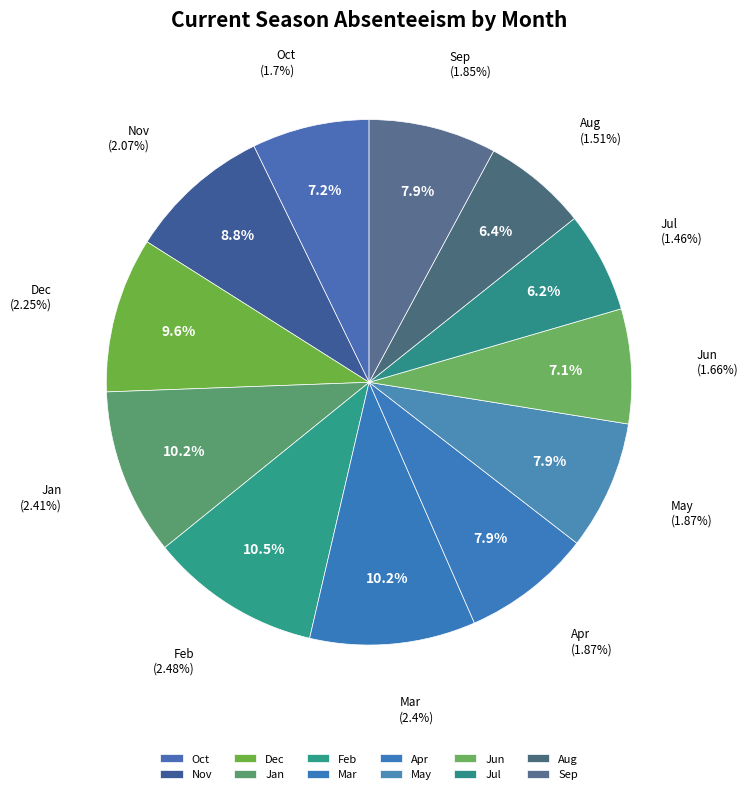

Does any single category account for the majority?

No